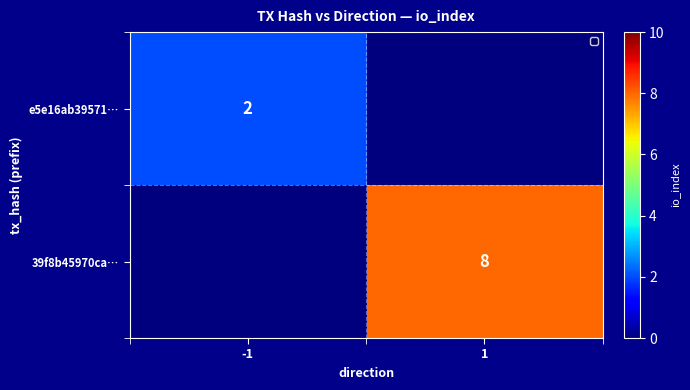

The value of e5e16ab39571… at -1 is 1. True or false?

False